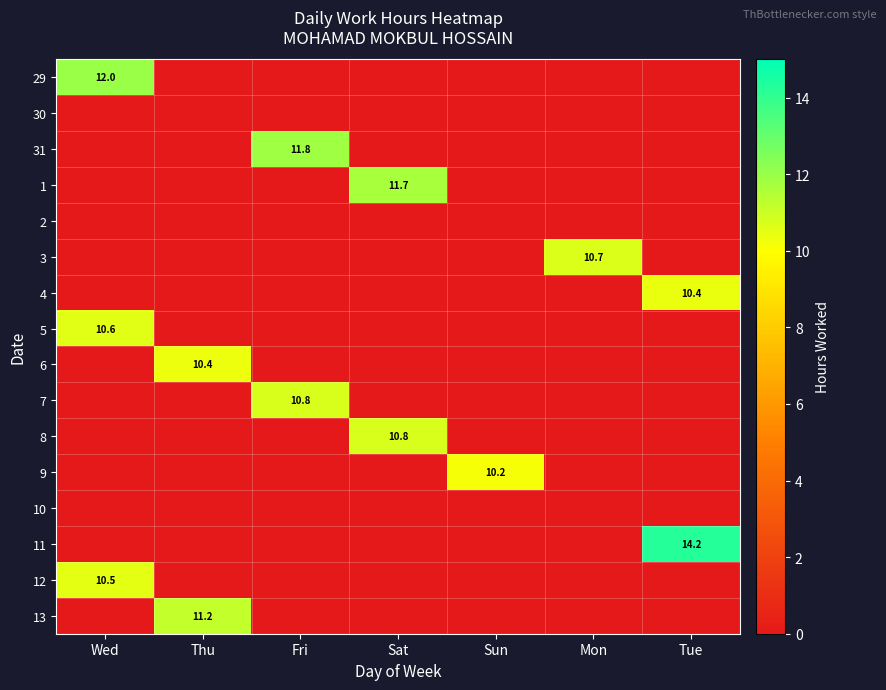

What is the greatest value displayed?

14.2